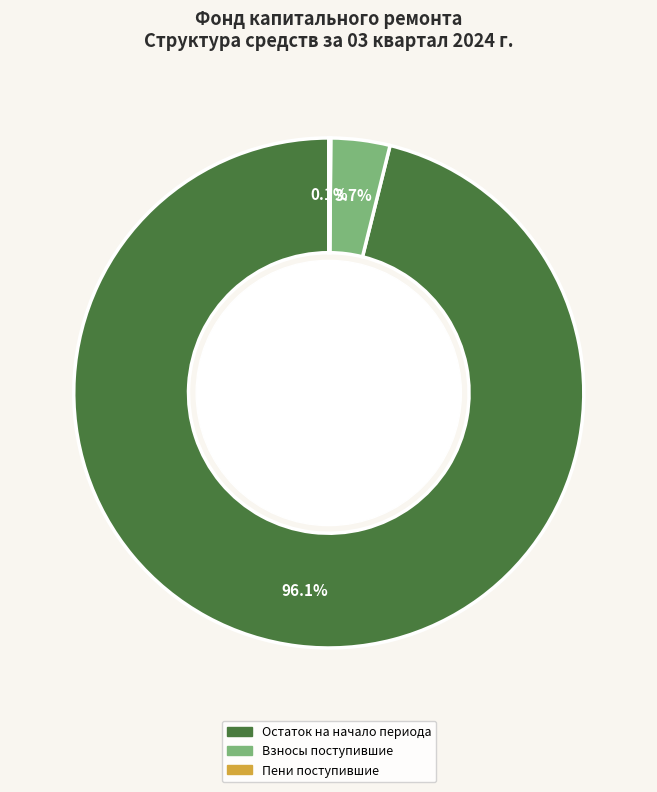

Is there a majority slice in this chart?

Yes